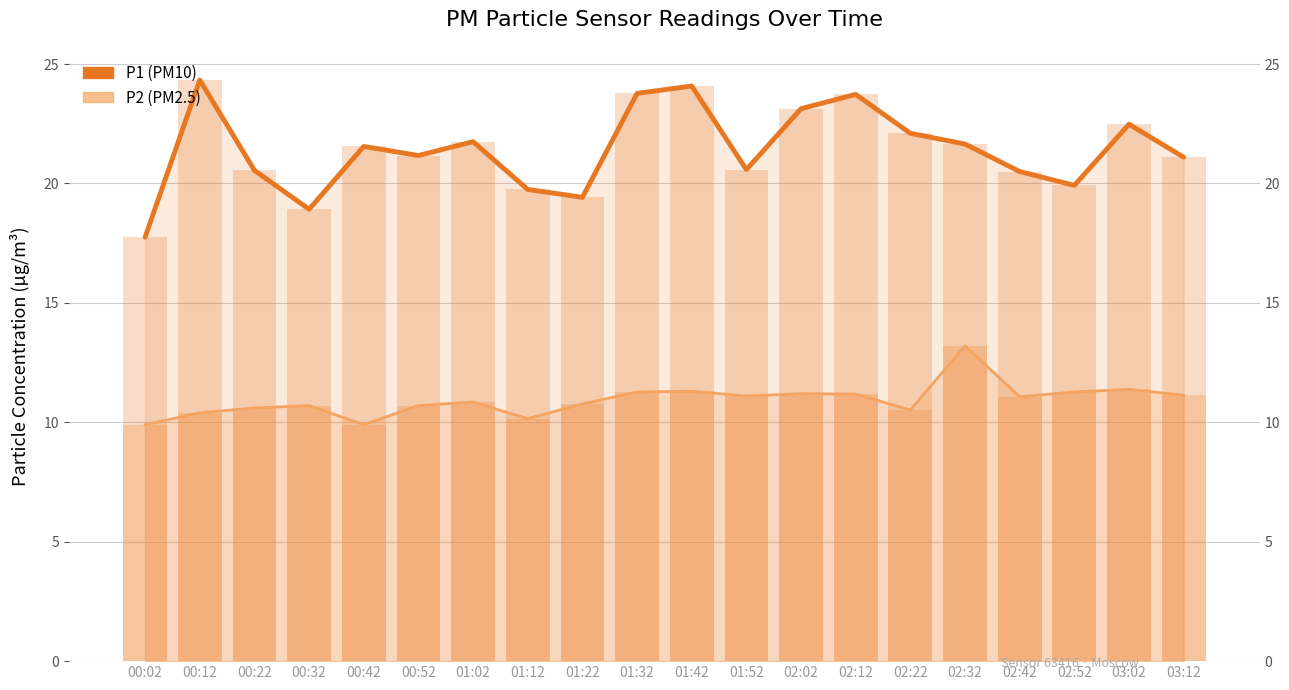

Rank the series at 03:12 from lowest to highest value.

P2, P1